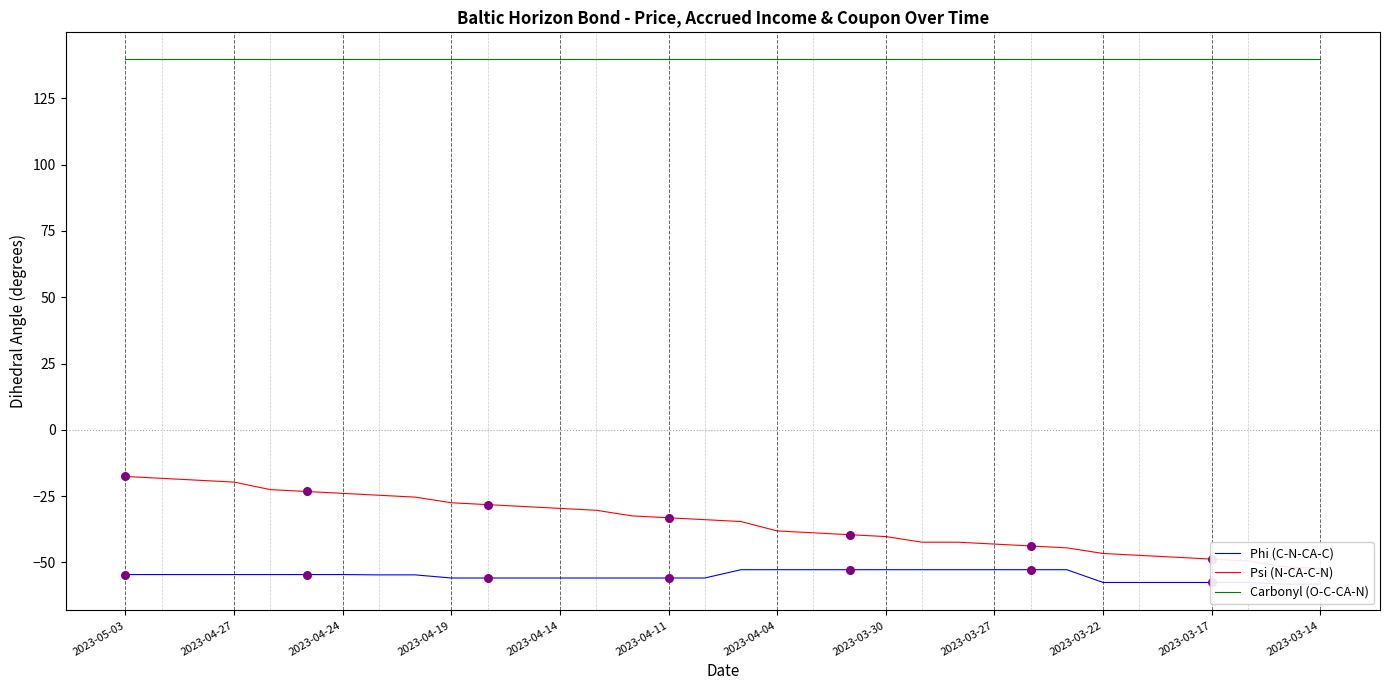

At how many categories does at least one series exceed 23?

34